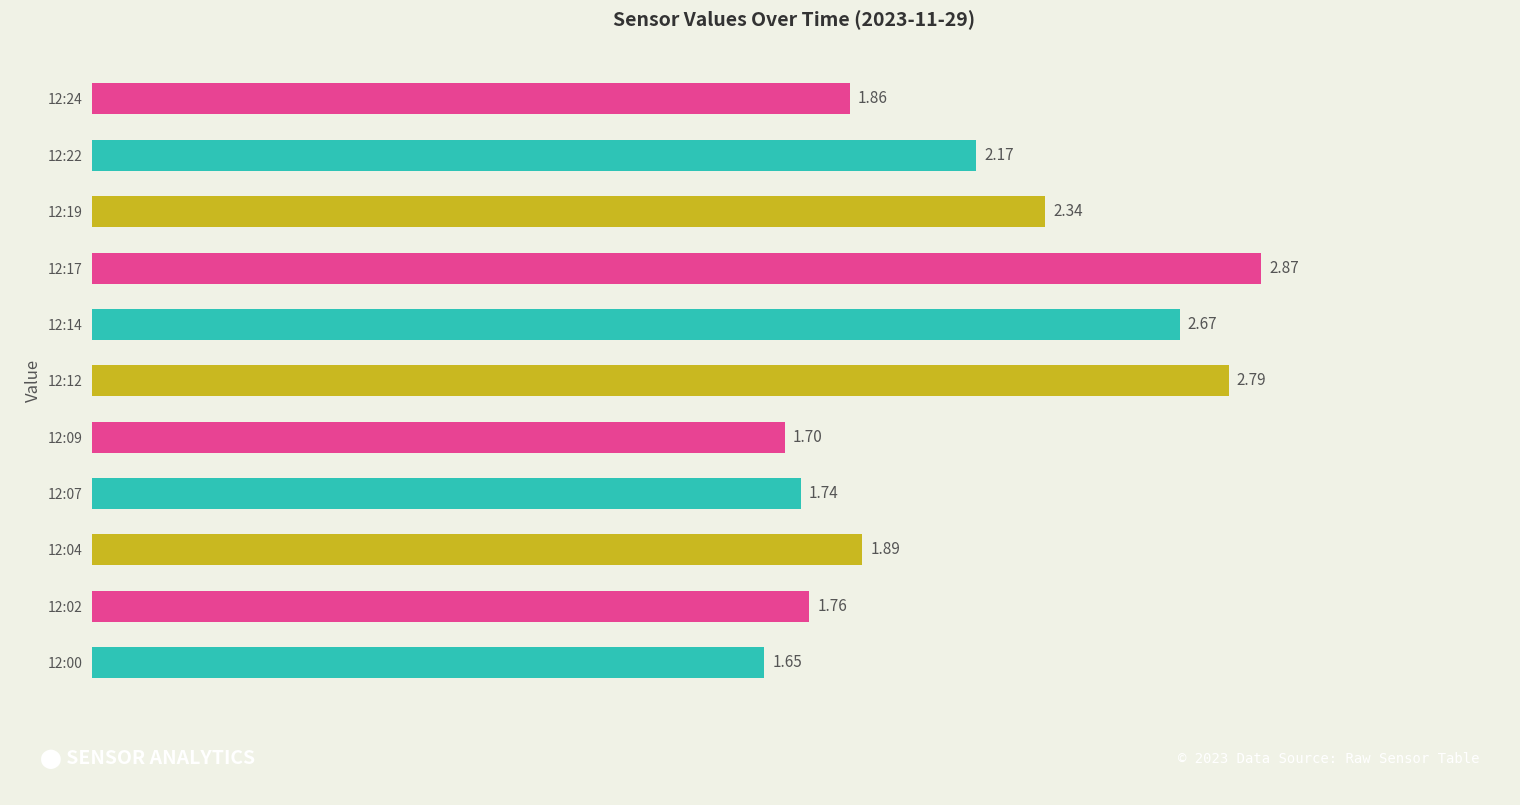

Count the number of categories in the chart.

11